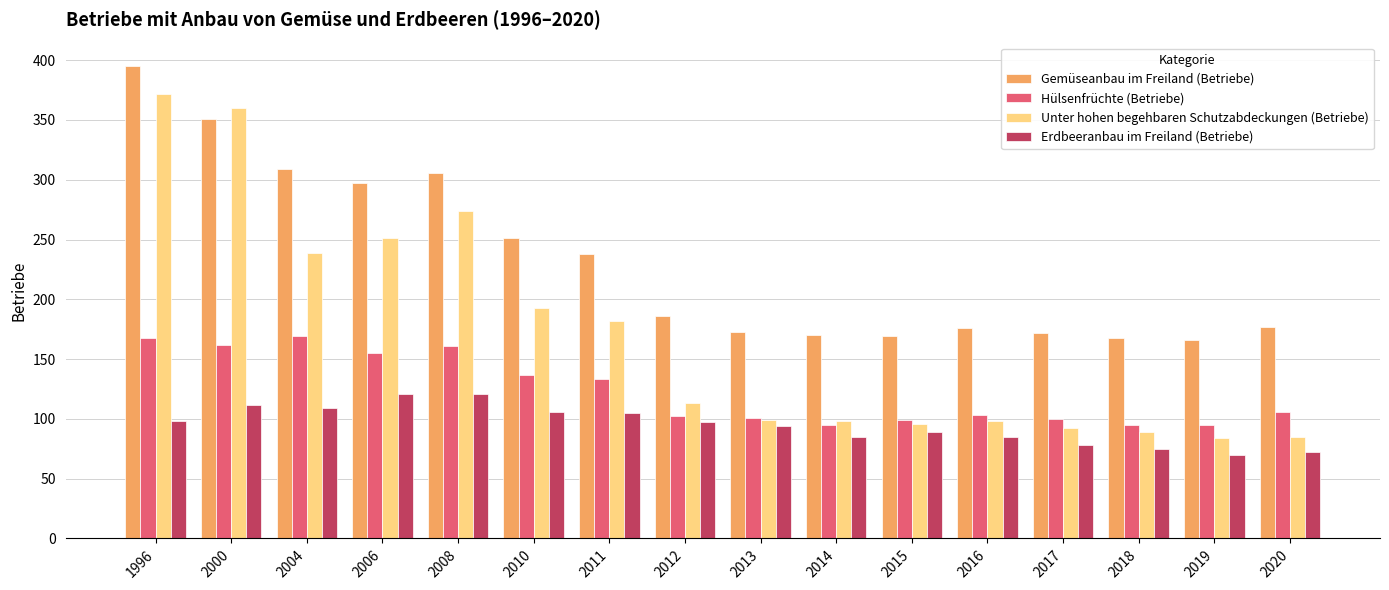

At how many categories does at least one series exceed 358?

2